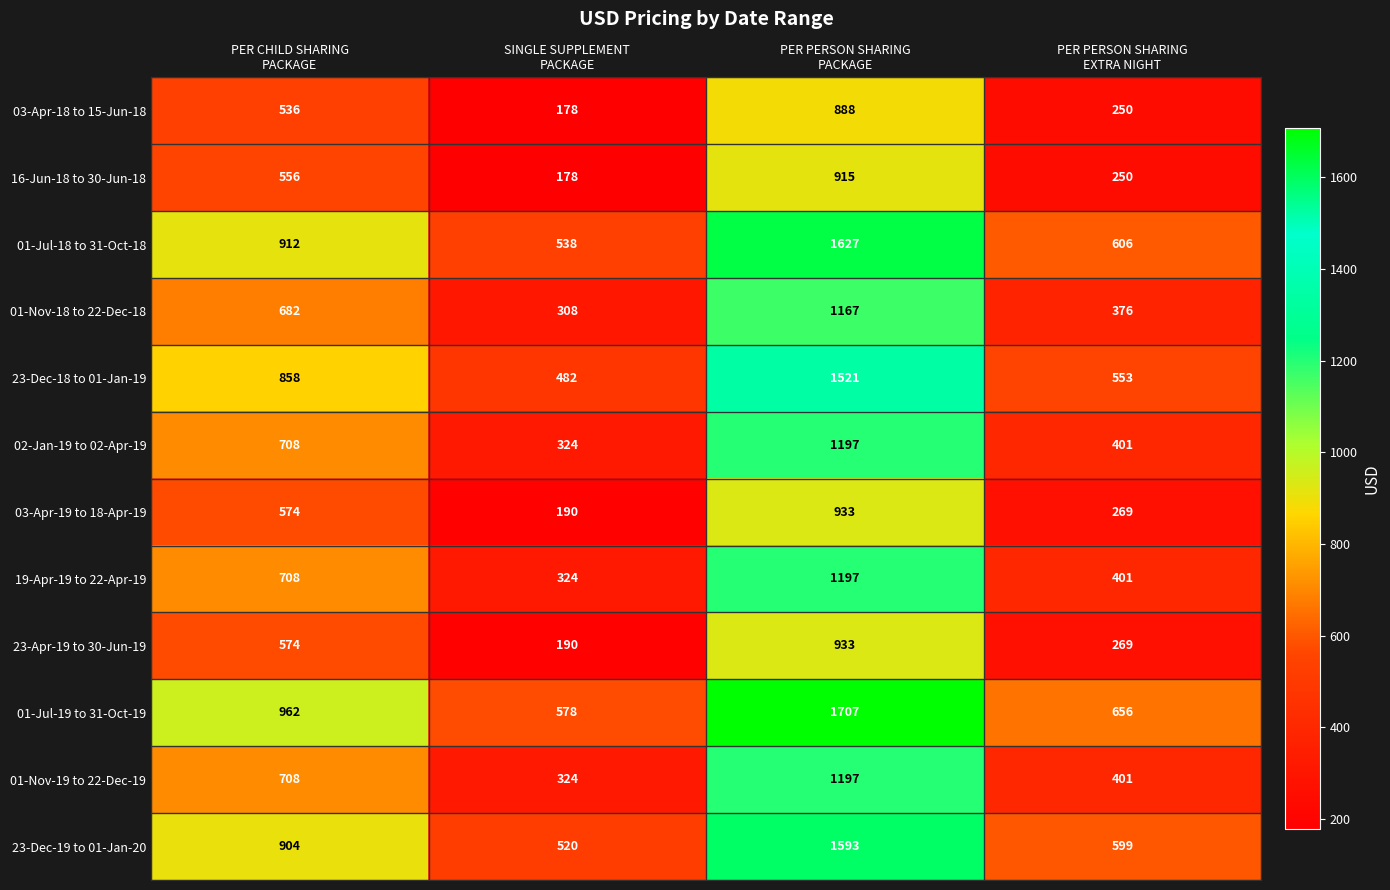

Which series has the largest total across all categories?

01-Jul-19 to 31-Oct-19